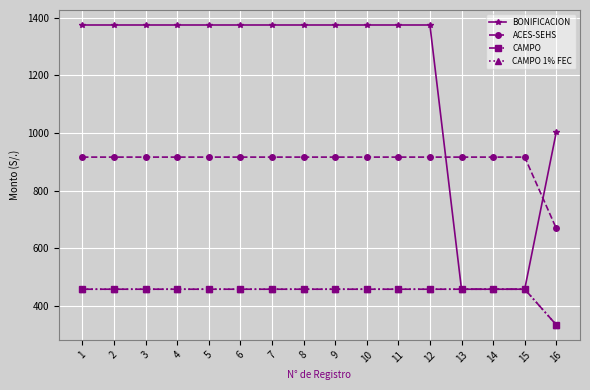

Is this an area chart (filled region under the line)?

No